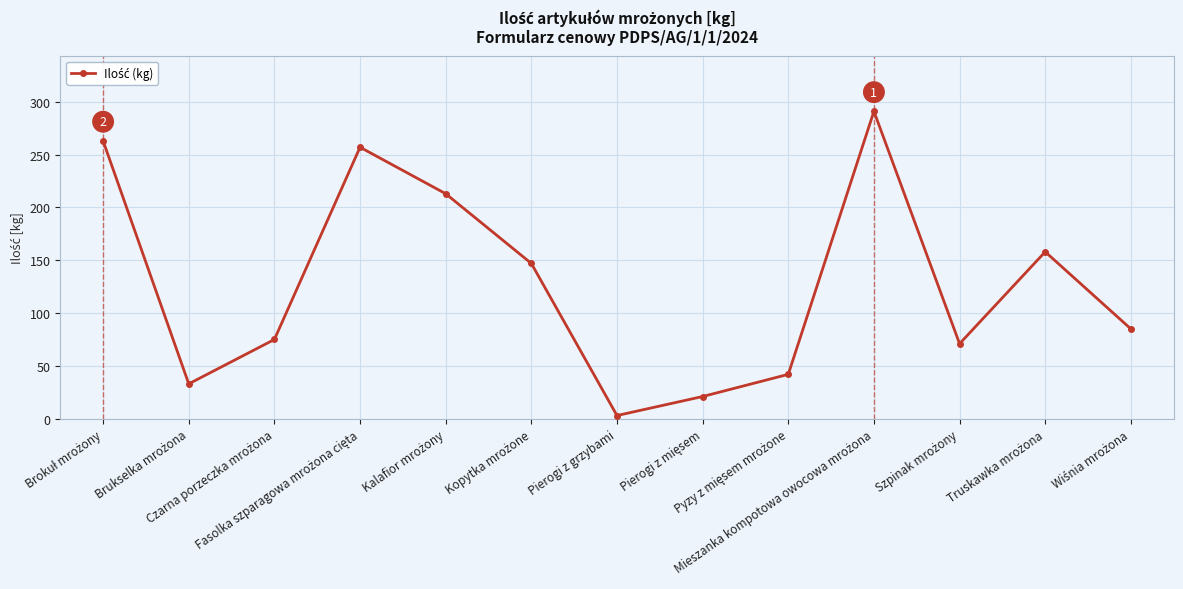

How many interior local peaks (higher than both neighbors) does the data have?

3